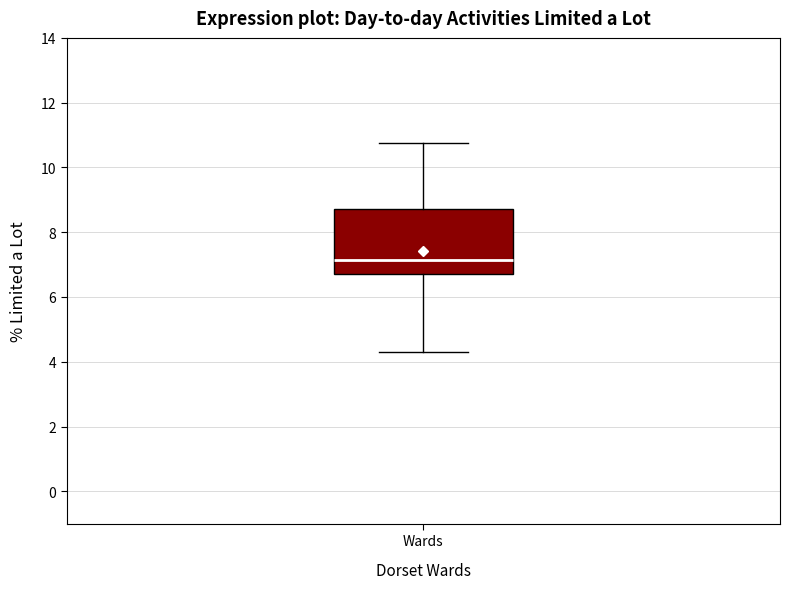

Where does the lower whisker of the box for Wards end on the y-axis? The values are not printed on the chart, so give them approximately, as read against the axis.

4.4